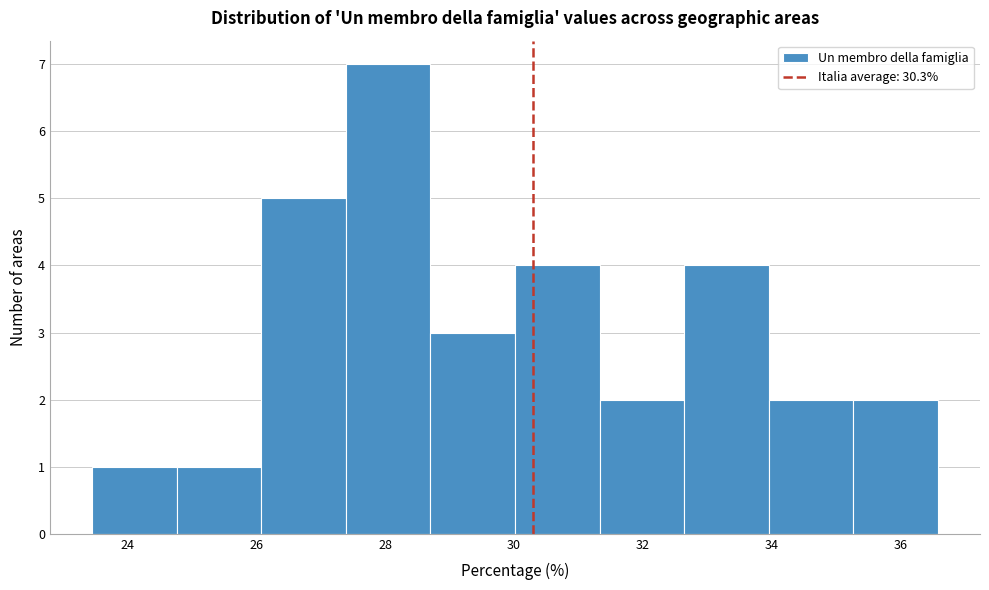

How tall is the bar that spans 23.4 to 24.8 on the x-axis? Neither the bar edges nor the heights are printed on the chart, so give them approximately, as read against the axes.

1